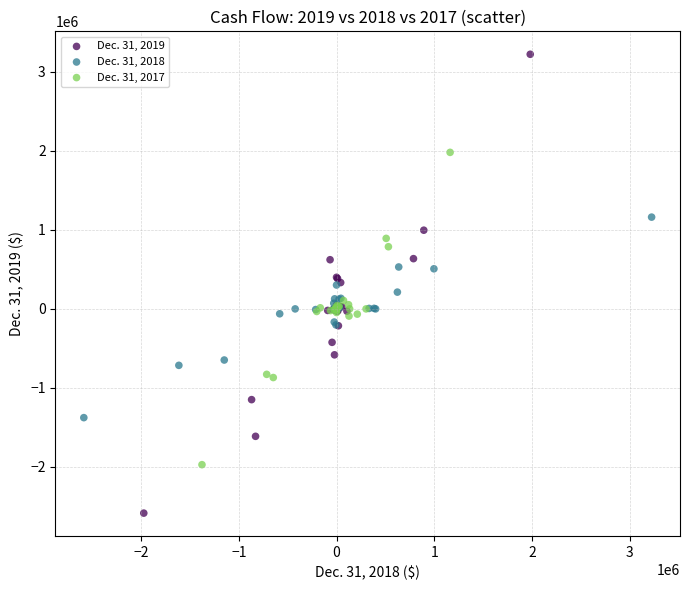

Which series reaches the minimum Y coordinate?

Dec. 31, 2019